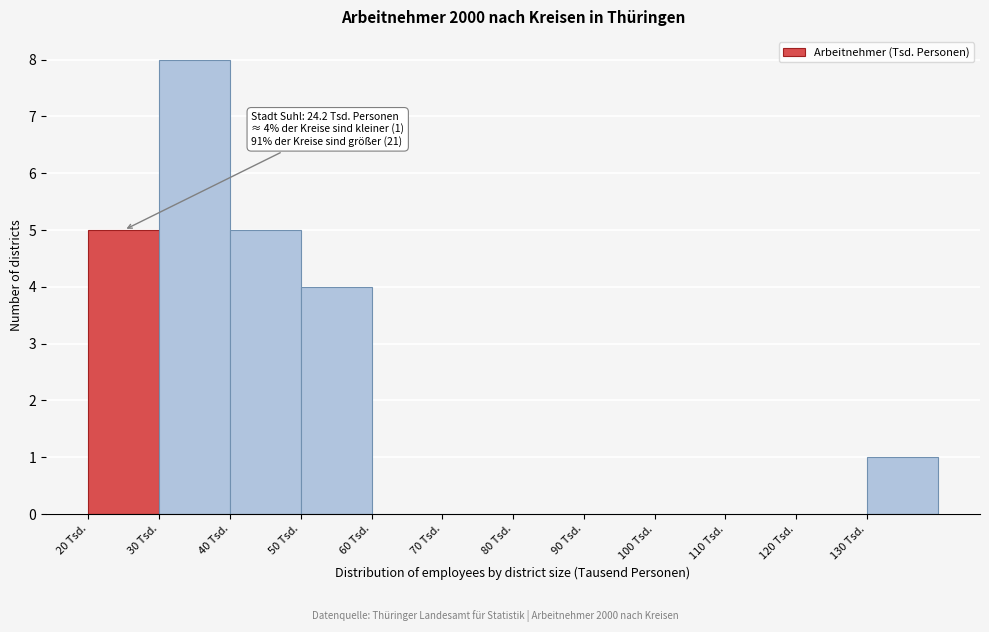

Which range on the x-axis has the tallest bar?

30 to 40